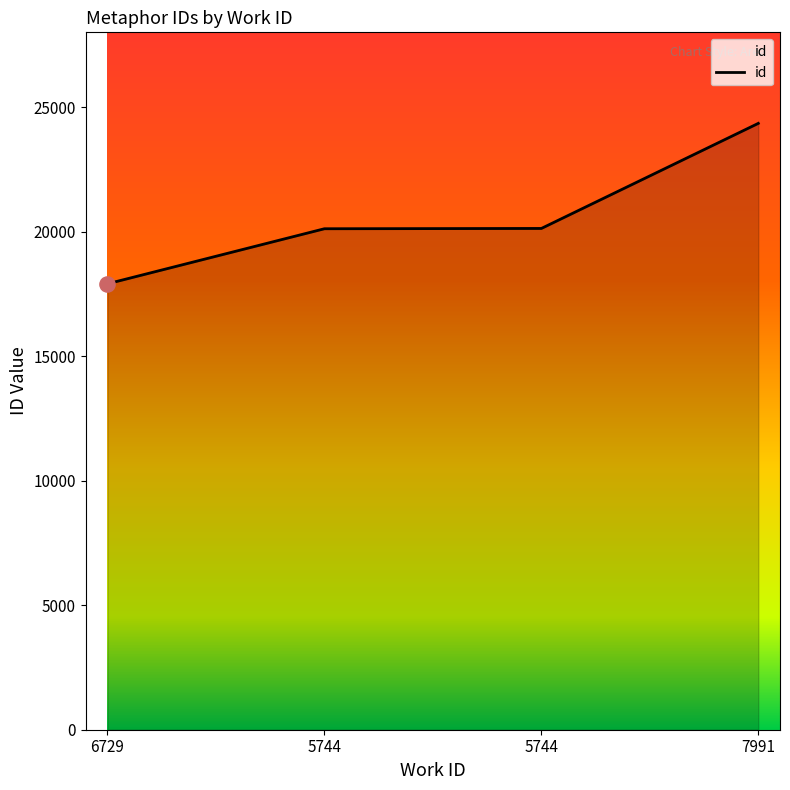

What is the ratio of the value at 6729 to the value at 5744?

0.9